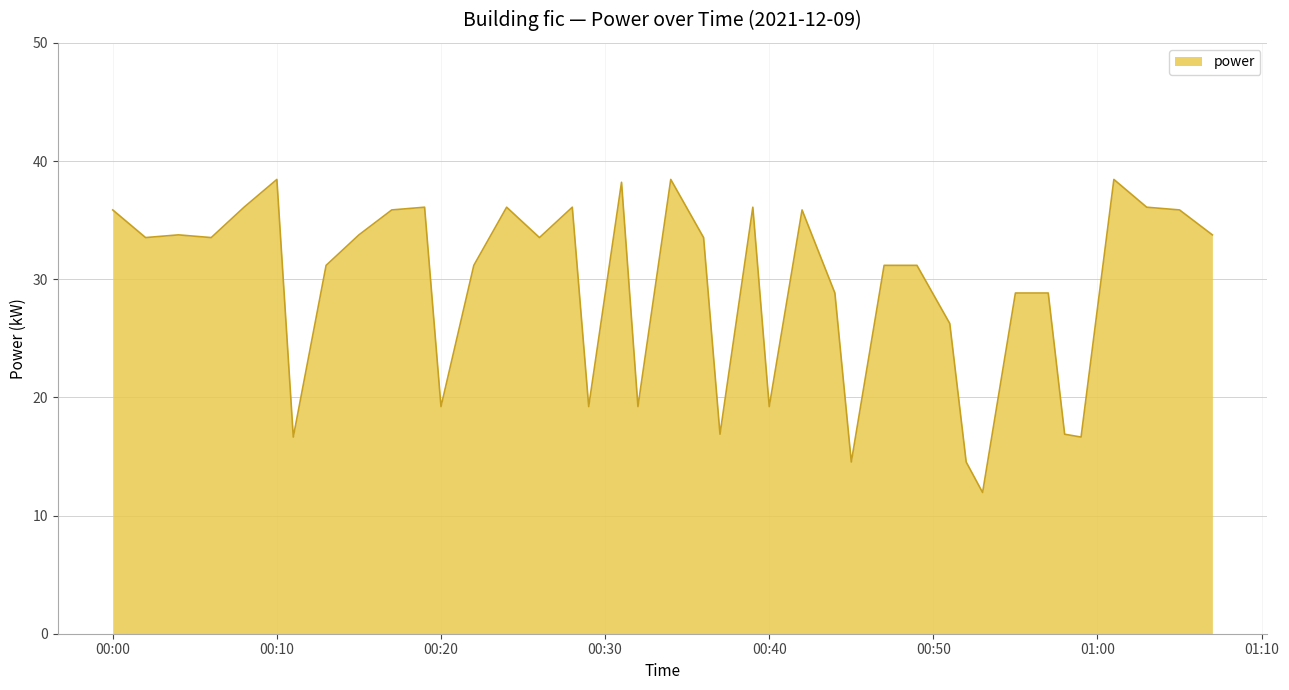

What is the difference between the maximum and minimum values?

26.5